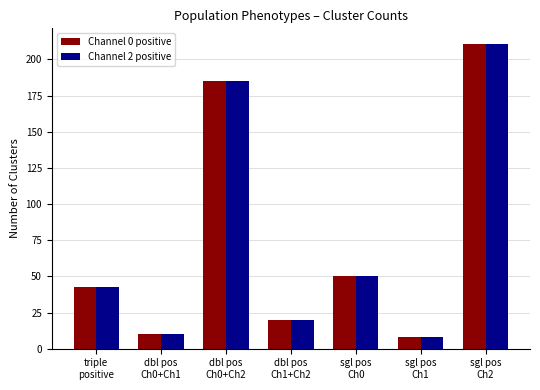

What is the sum of all Channel 0 positive values?

527